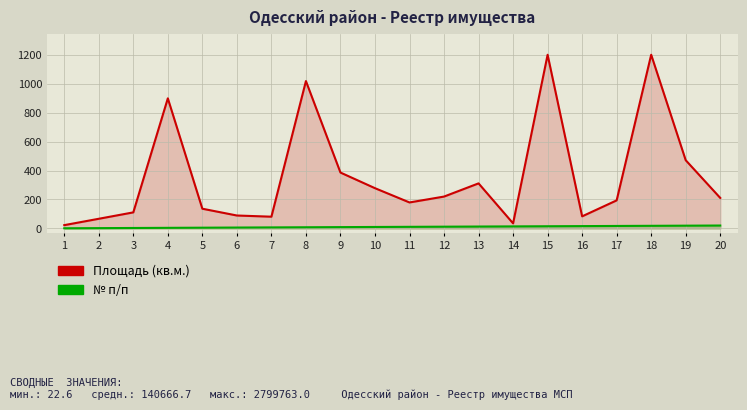

True or false: Площадь (кв.м.) and № п/п cross at least once.

False